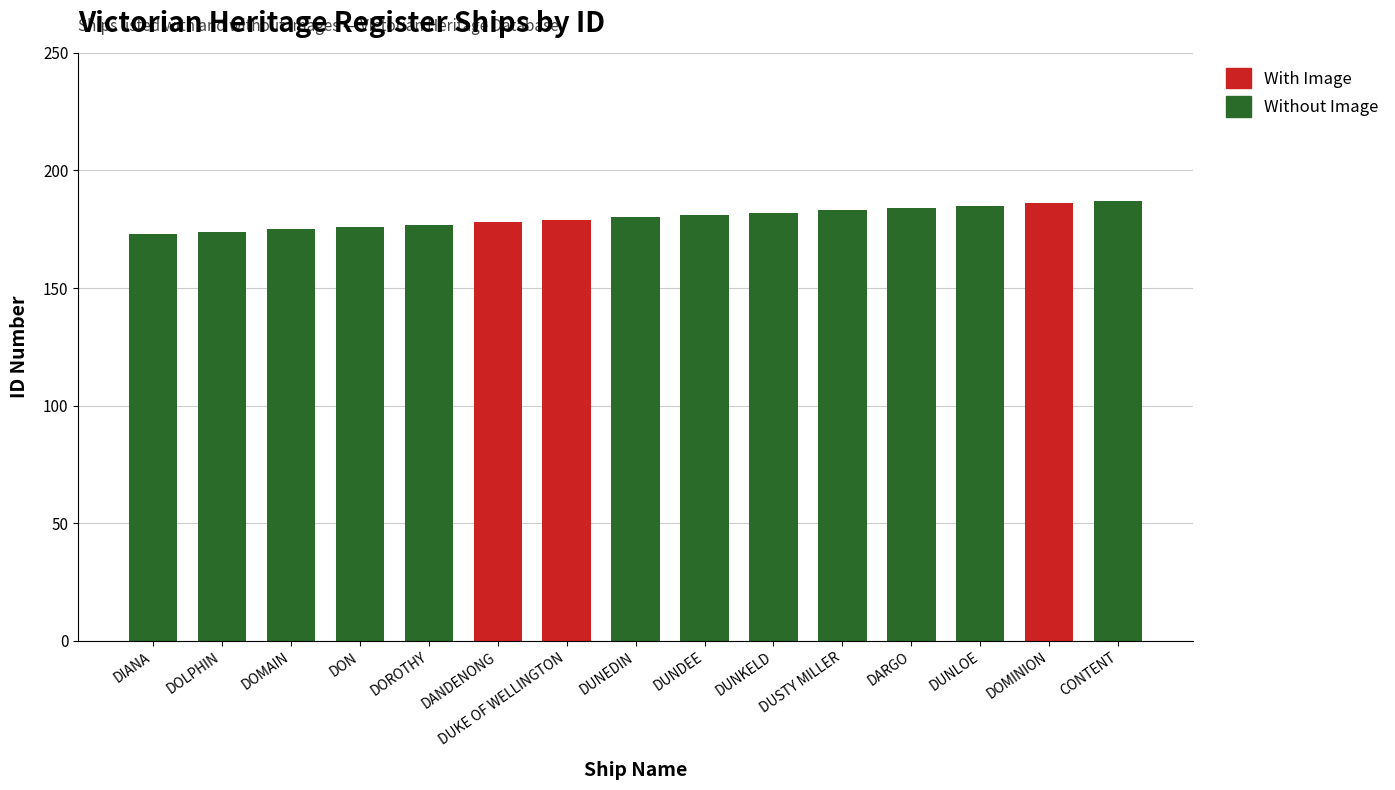

The With Image series shows -111 at DIANA. True or false?

False